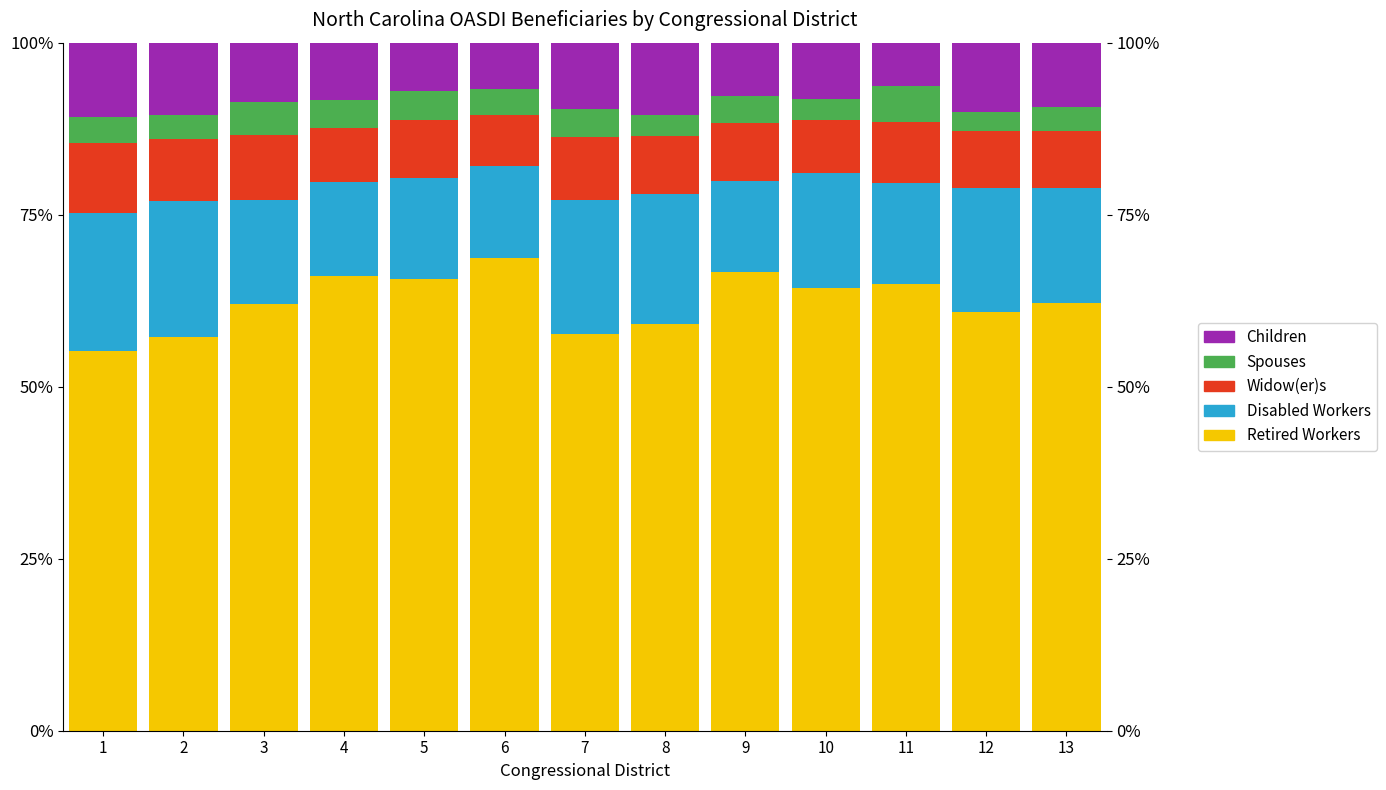

Reading left to right, what are all the values shown in this chart?

Retired Workers: 55.1	57.3	62.0	66.1	65.7	68.6	57.6	59.1	66.7	64.3	65.0	60.8	62.1
Disabled Workers: 20.1	19.6	15.2	13.6	14.6	13.4	19.5	19.0	13.2	16.8	14.6	18.1	16.8
Widow(er)s: 10.1	9.1	9.4	7.9	8.5	7.5	9.2	8.3	8.4	7.7	8.9	8.2	8.3
Spouses: 3.8	3.5	4.8	4.0	4.1	3.8	4.0	3.1	3.9	3.0	5.1	2.8	3.4
Children: 10.9	10.5	8.6	8.3	7.1	6.7	9.7	10.5	7.7	8.2	6.4	10.0	9.4